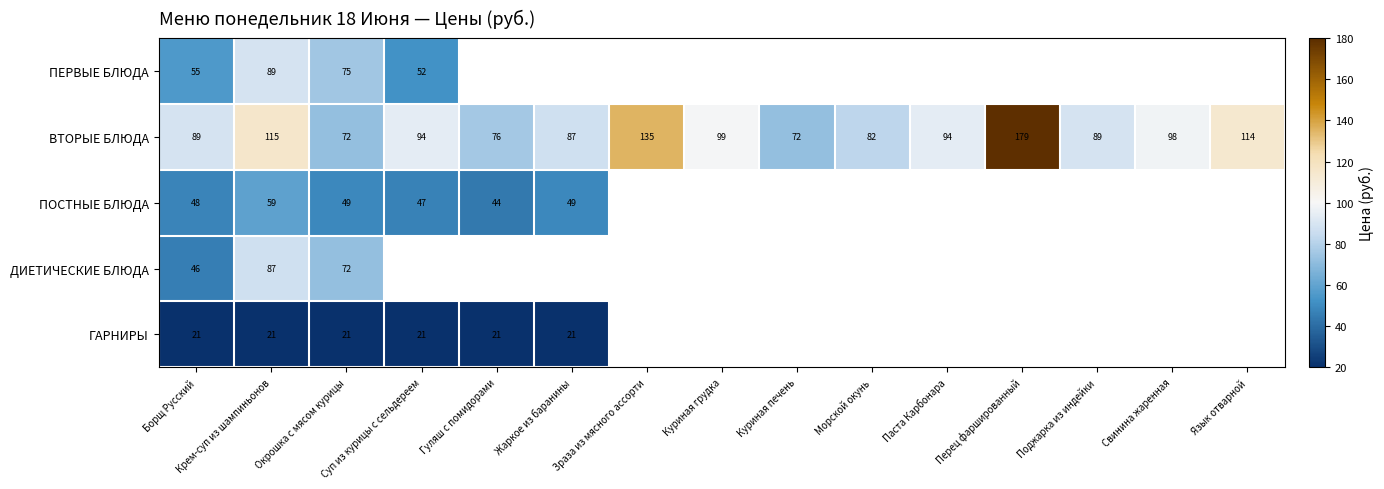

At how many categories does at least one series exceed 81?

12